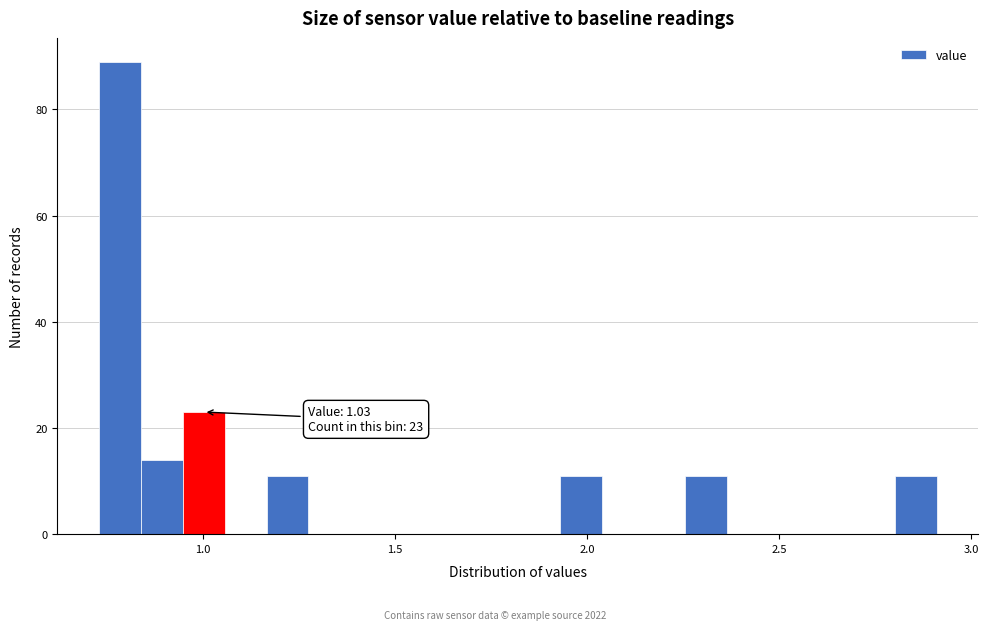

Around what value on the x-axis is the tallest bar? Give the approximate position of its centre, as read against the axis.

0.80